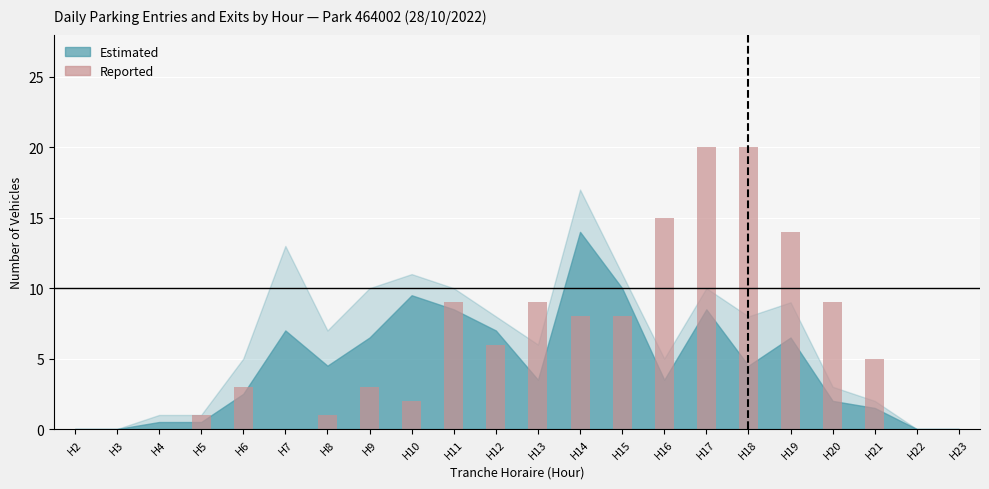

The value at H4 is -6. True or false?

False